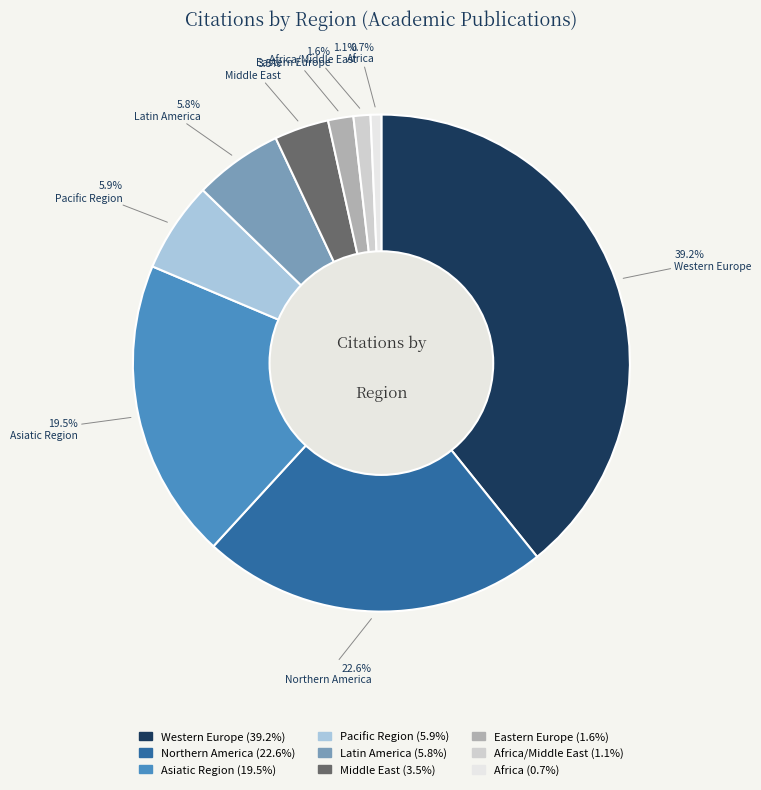

Is there any slice that represents more than half of the pie?

No